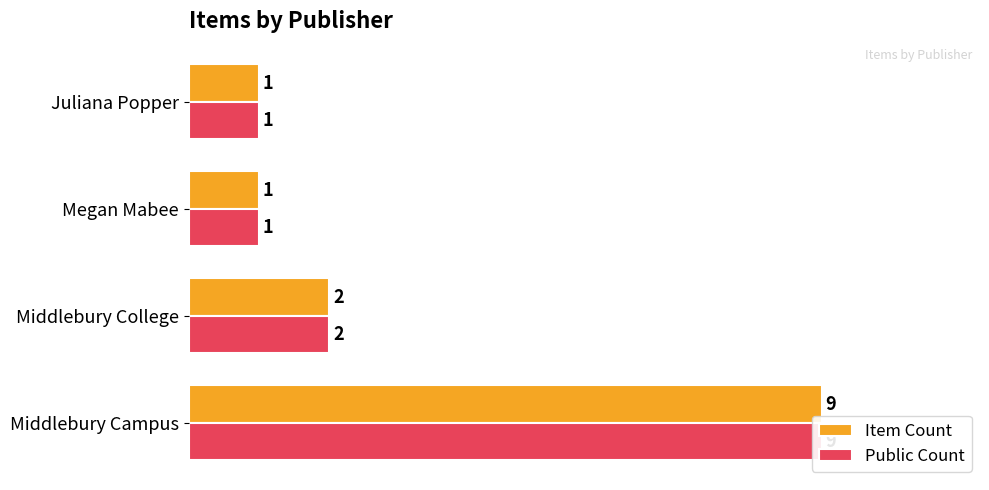

Which series changed the most between Middlebury Campus and Middlebury College?

Item Count